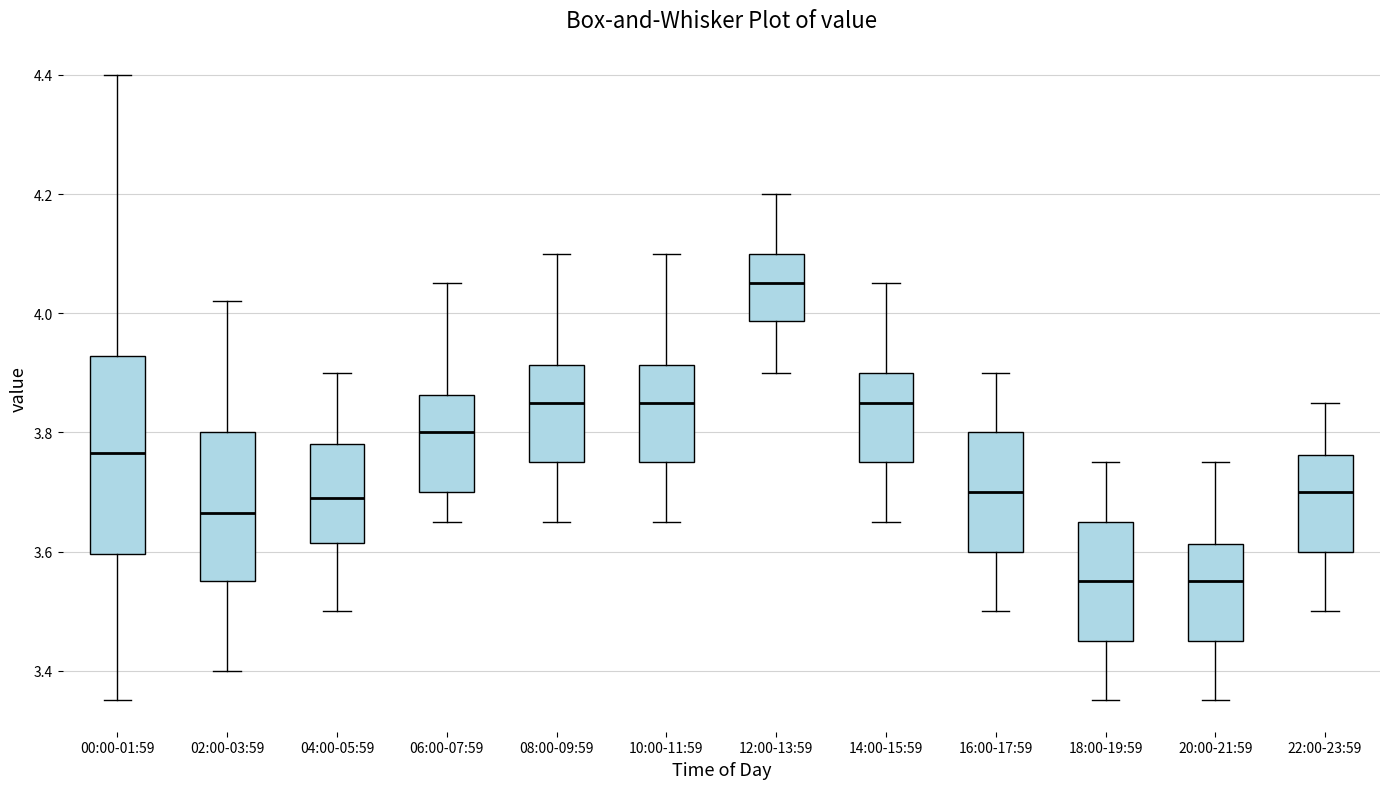

Which box has the highest median line?

12:00-13:59